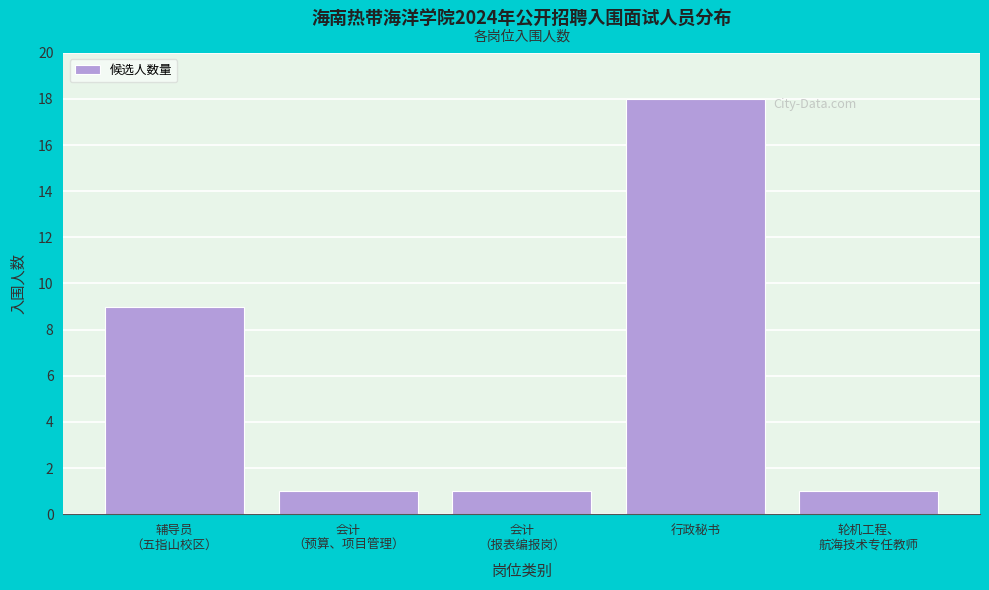

Reading left to right, transcribe all the data shown in this chart.

9	1	1	18	1